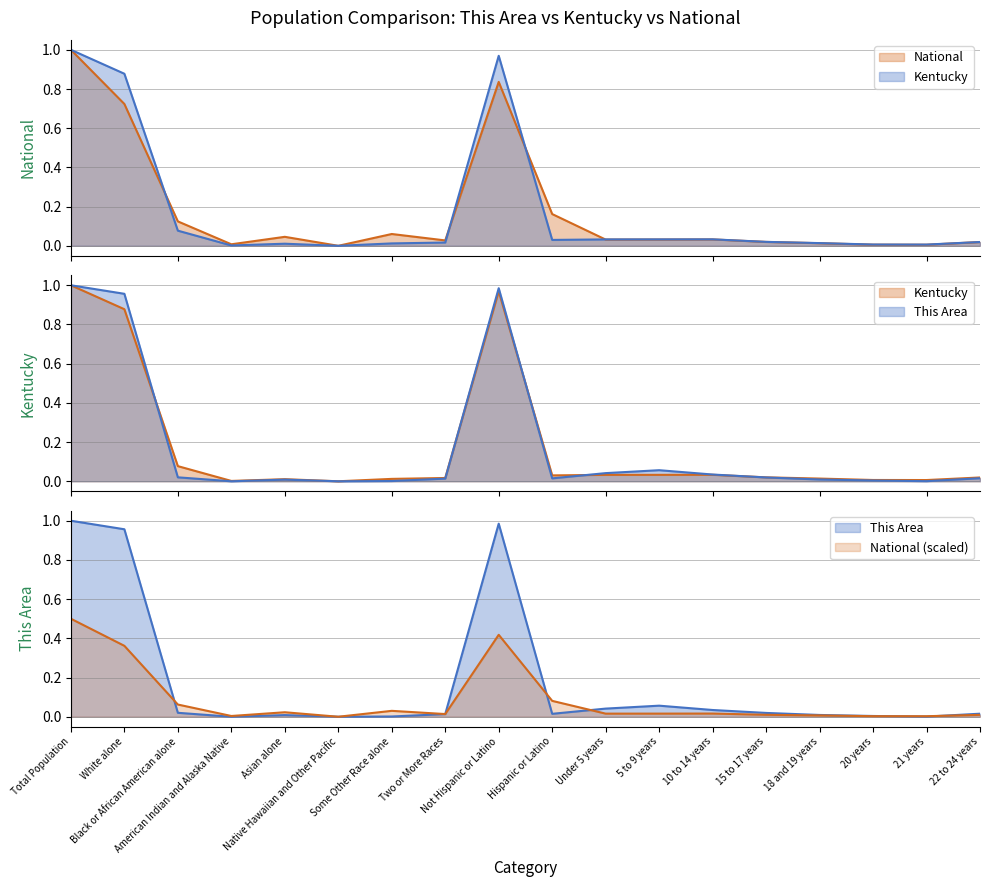

What is the value of the National point at the 7th from the left?

0.1